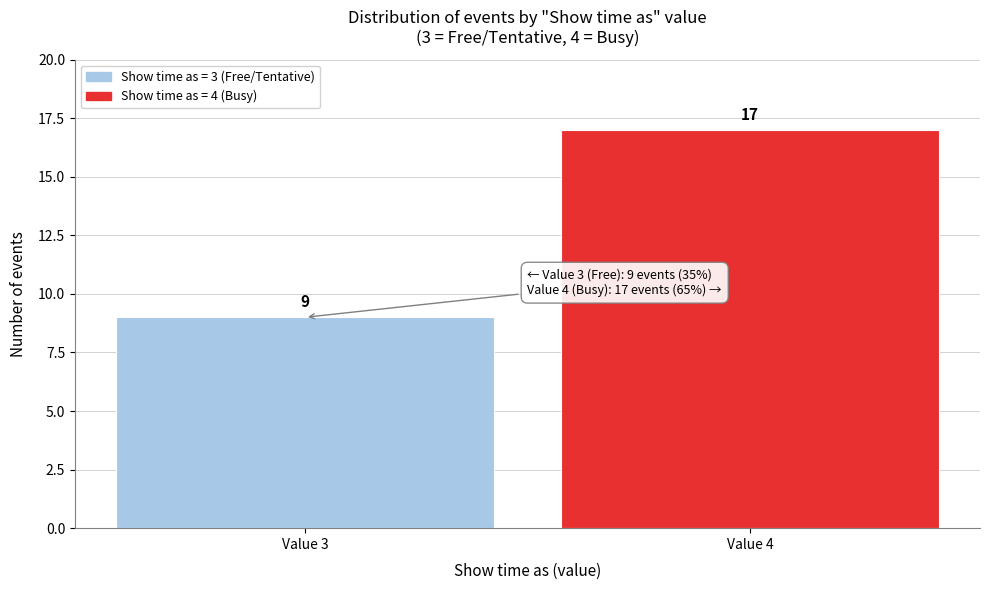

Reading right to left, extract all data points from this chart.

Value 4=17	Value 3=9